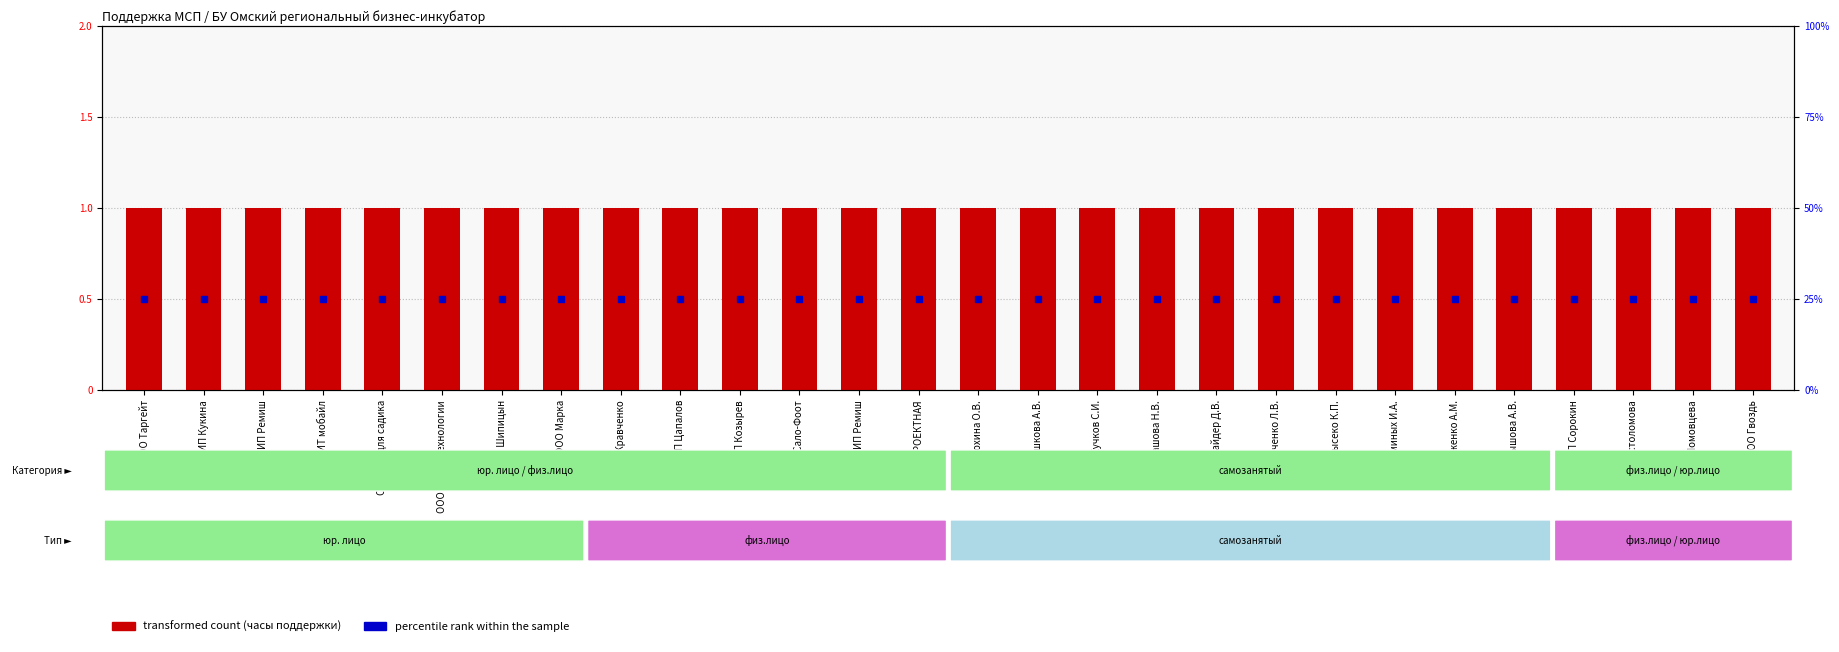

Which series has the largest Y range (max minus min)?

transformed count